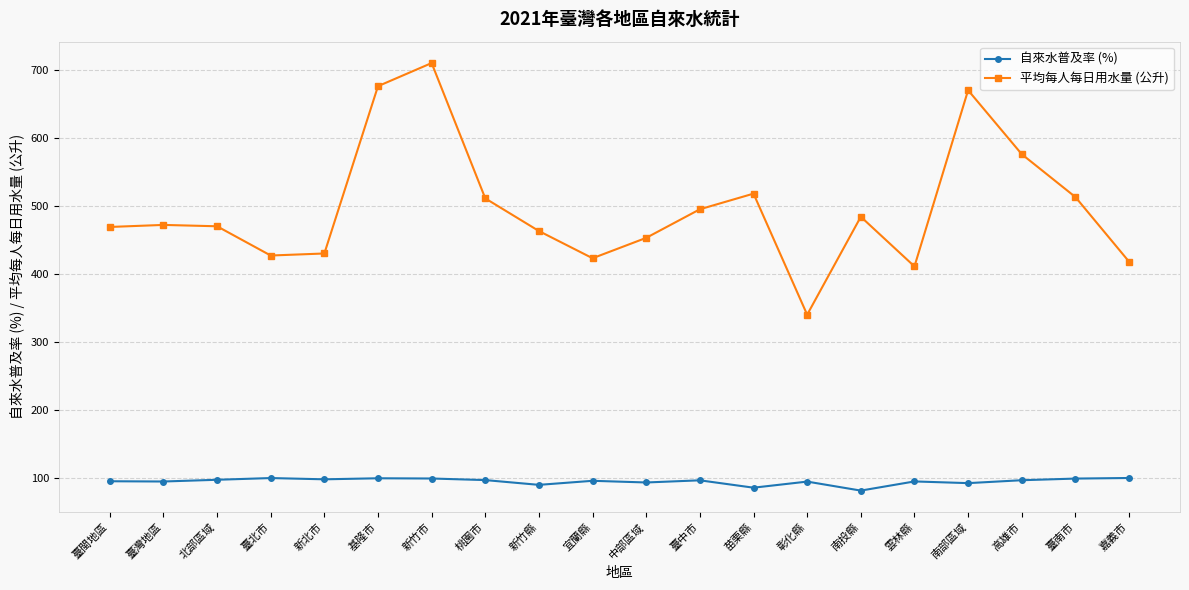

At 雲林縣, list the series in order from smallest to largest.

自來水普及率 (%), 平均每人每日用水量 (公升)